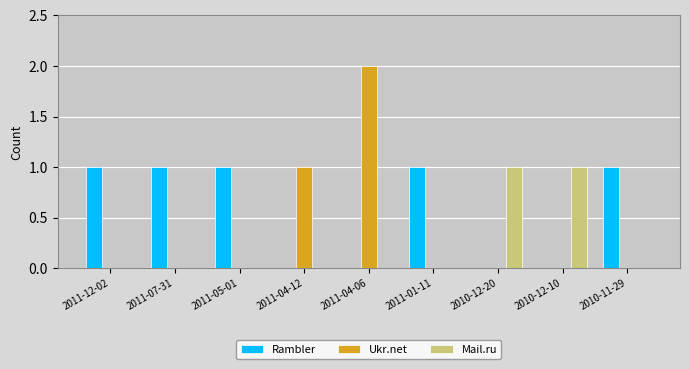

Reading right to left, list all the values displayed in this chart.

Rambler: 1	0	0	1	0	0	1	1	1
Ukr.net: 0	0	0	0	2	1	0	0	0
Mail.ru: 0	1	1	0	0	0	0	0	0